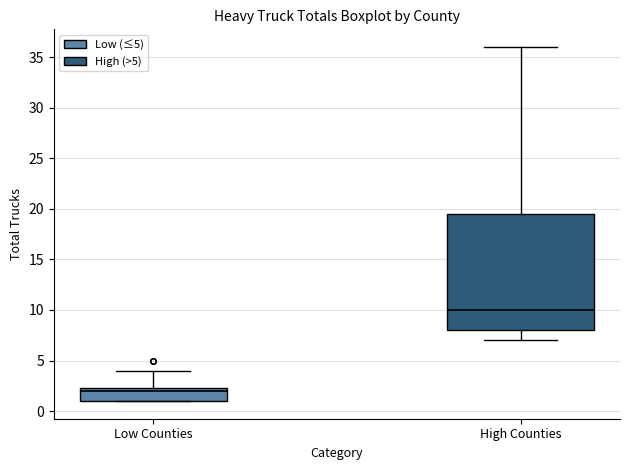

Which box is the tallest, from its lower edge to its upper edge?

High Counties